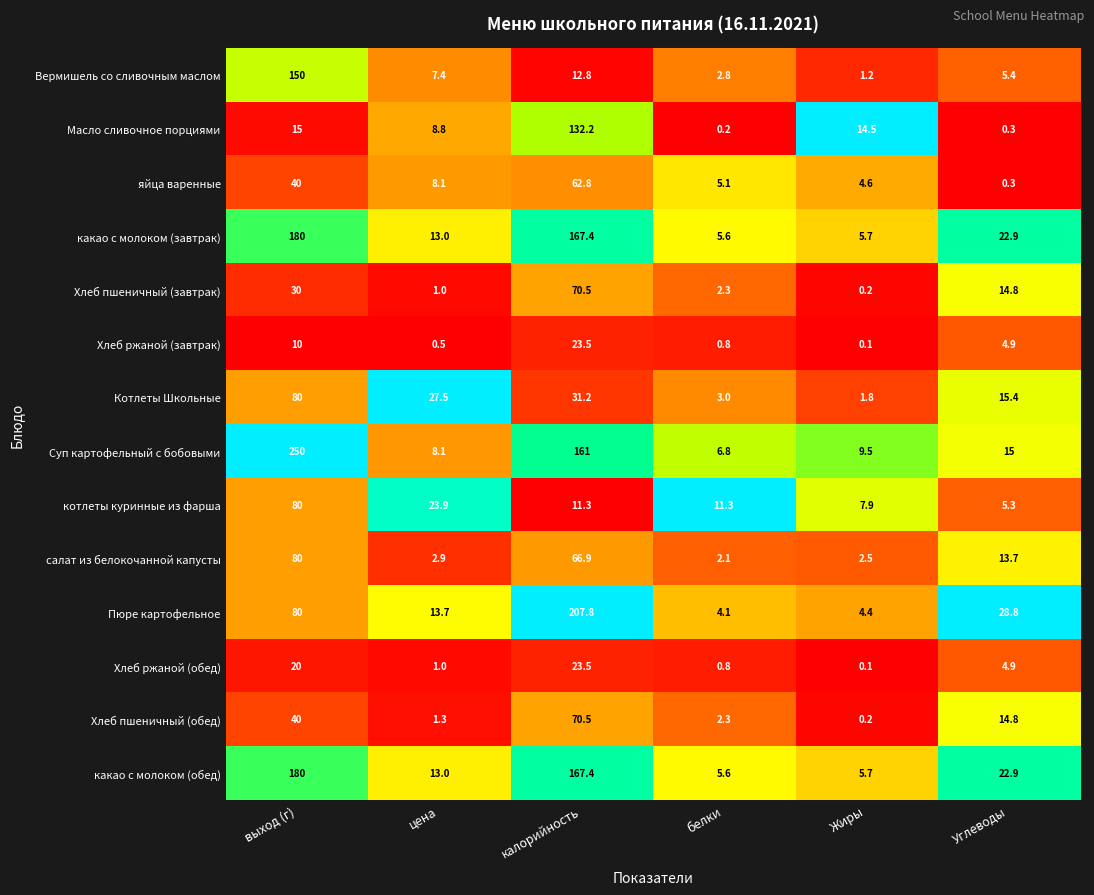

What is the difference between the highest and lowest values at Жиры?

14.4